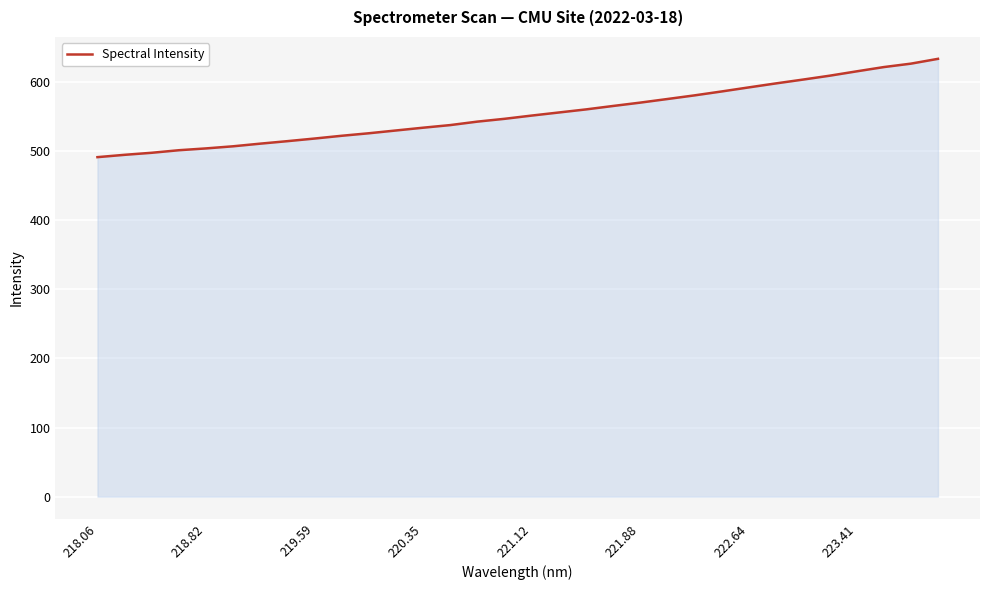

What is the minimum value shown in the chart?

491.3